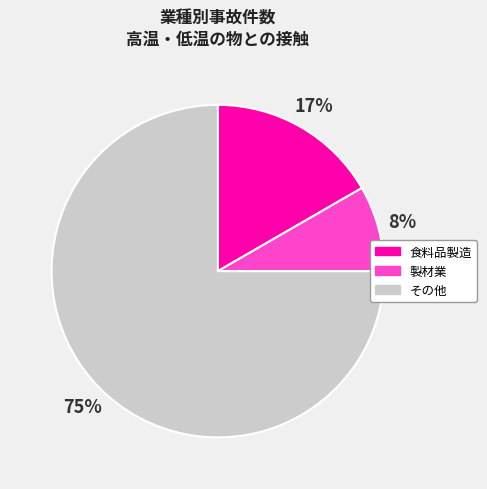

To the nearest percent, what is the difference between the largest and smallest slice percentages?

67%